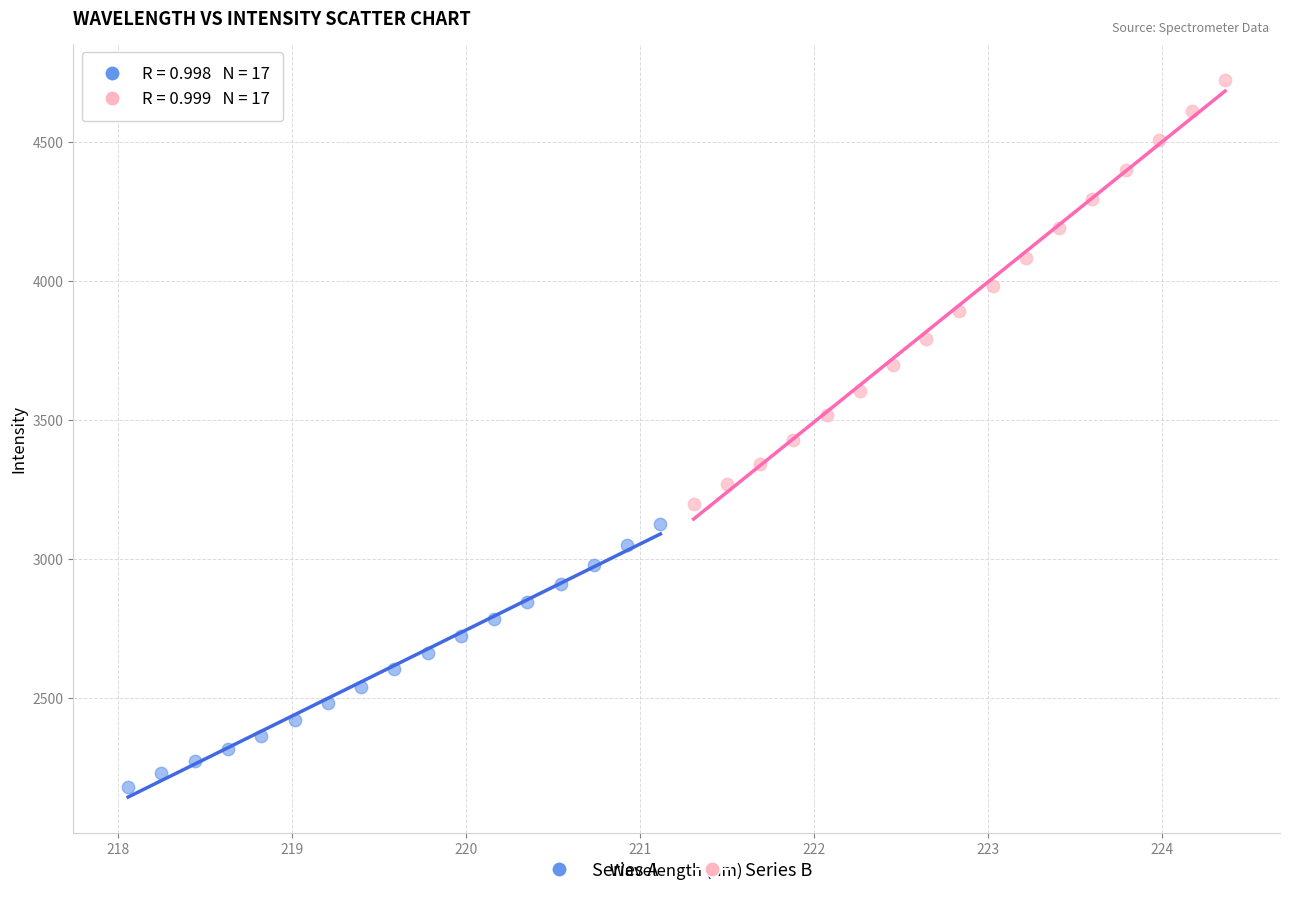

Which series has the widest spread of Y values?

Series B